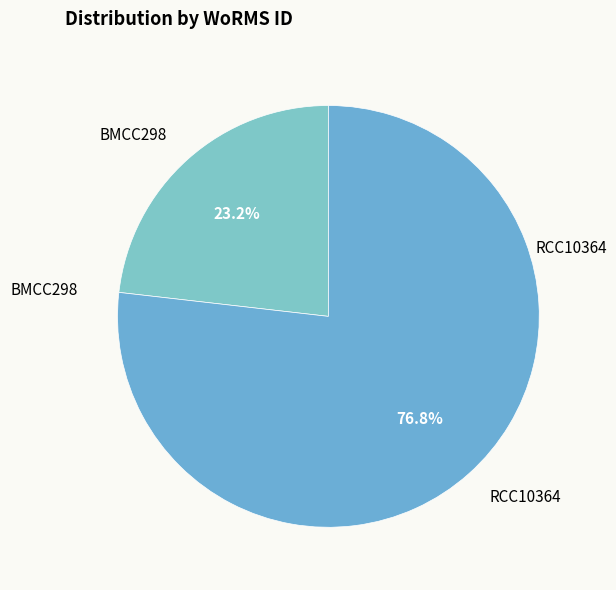

Which category has the biggest portion of the pie?

RCC10364